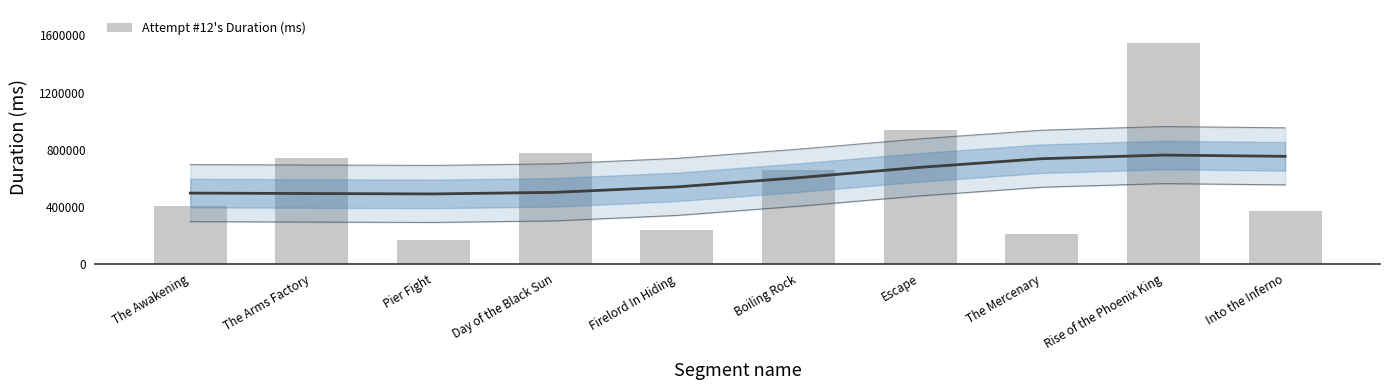

What is the change in value from Escape to The Mercenary?

-727011